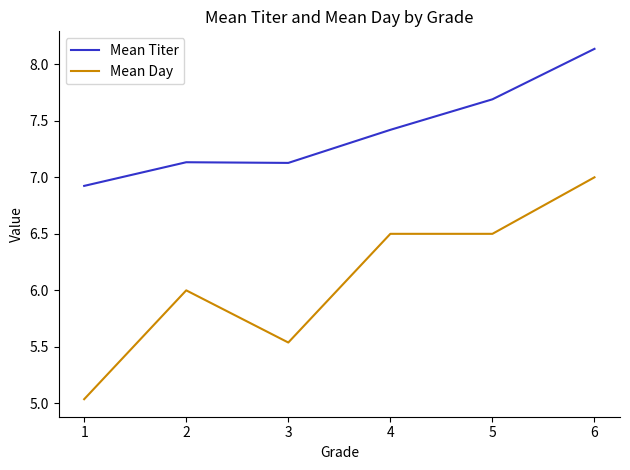

Is it true that Mean Titer equals 6.9 at 1?

True